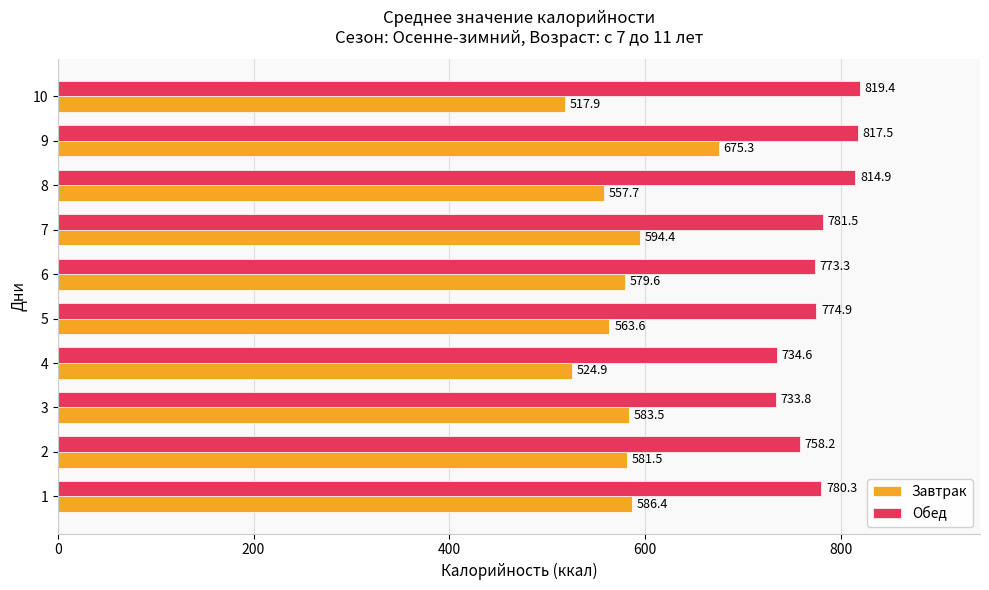

What is the total value across all series at 6?

1352.9